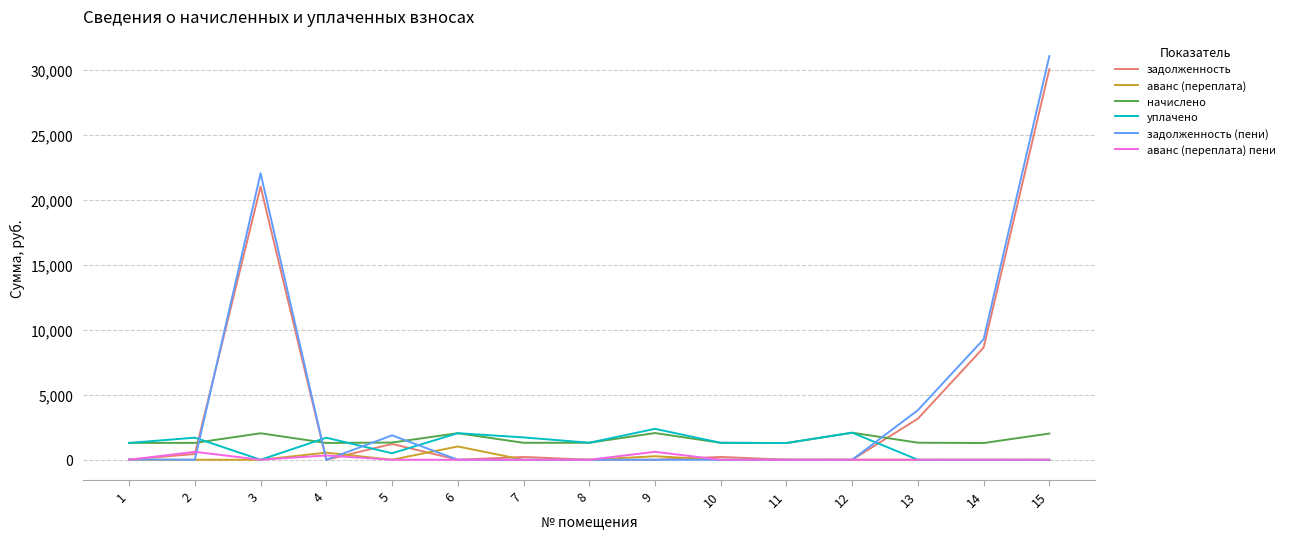

Which series ends up on top after the final intersection of задолженность (пени) and уплачено?

задолженность (пени)